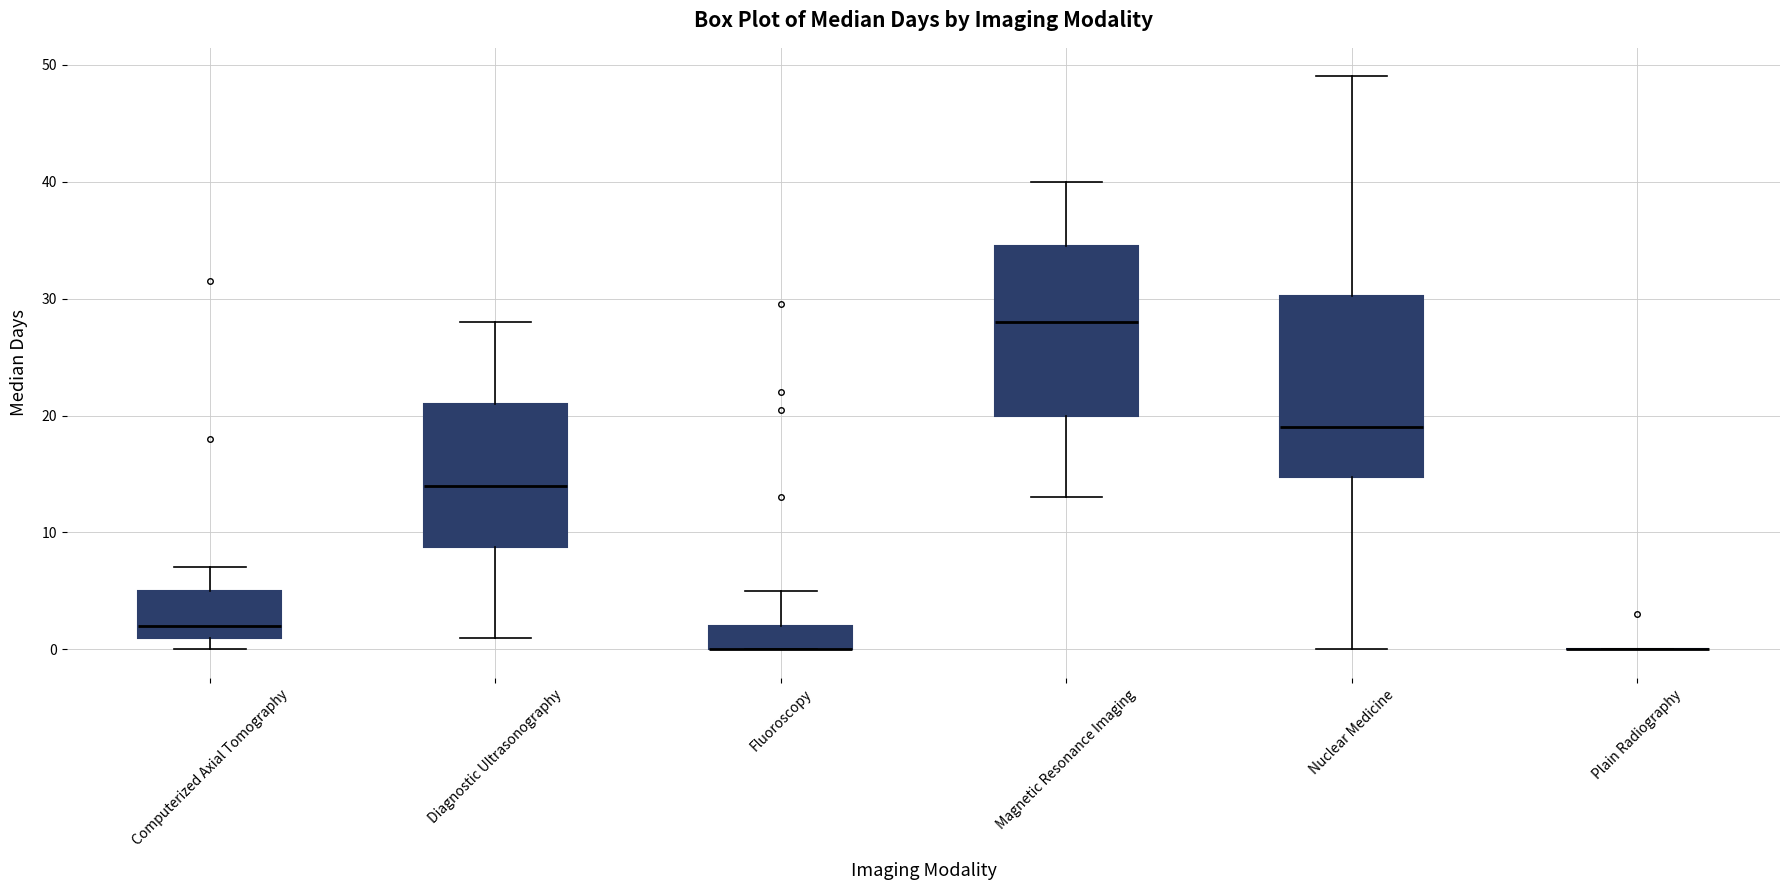

Reading left to right, transcribe this box plot: for each box, give where its median line is, the range the box spans, and where its two whiskers end, as read against the y-axis. The values are not printed on the chart, so give them approximately, as read against the axis.

Computerized Axial Tomography: median 2, box 1 to 5, whiskers 0 to 7
Diagnostic Ultrasonography: median 14, box 9 to 21, whiskers 1 to 28
Fluoroscopy: median 0 (drawn on the box's lower edge), box 0 to 2, whiskers 0 to 5
Magnetic Resonance Imaging: median 28, box 20 to 35, whiskers 13 to 40
Nuclear Medicine: median 19, box 15 to 30, whiskers 0 to 49
Plain Radiography: box collapsed to a line at 0, whiskers 0 to 0